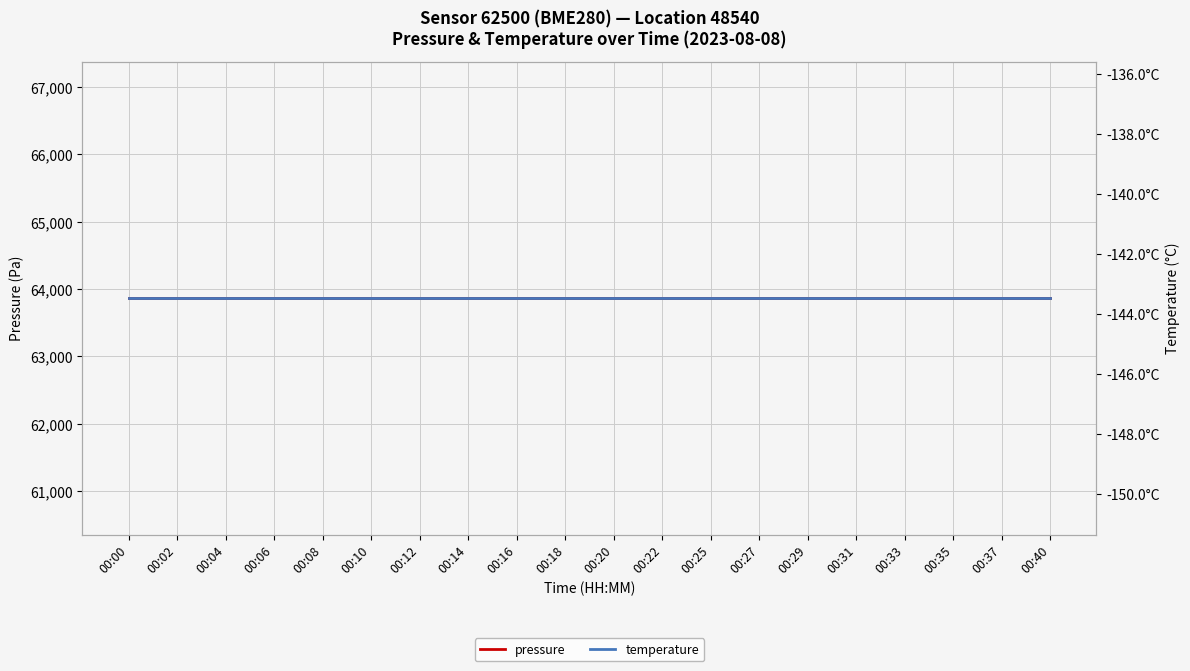

List the labels in order of pressure value, smallest first.

00:00, 00:02, 00:04, 00:06, 00:08, 00:10, 00:12, 00:14, 00:16, 00:18, 00:20, 00:22, 00:25, 00:27, 00:29, 00:31, 00:33, 00:35, 00:37, 00:40